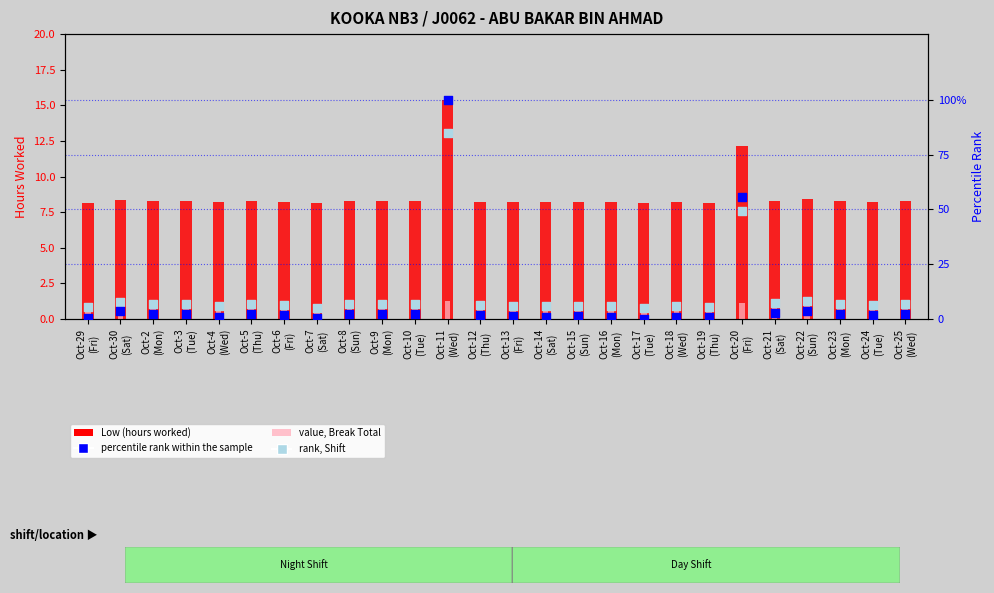

Which series contains the highest Y value?

percentile rank within the sample